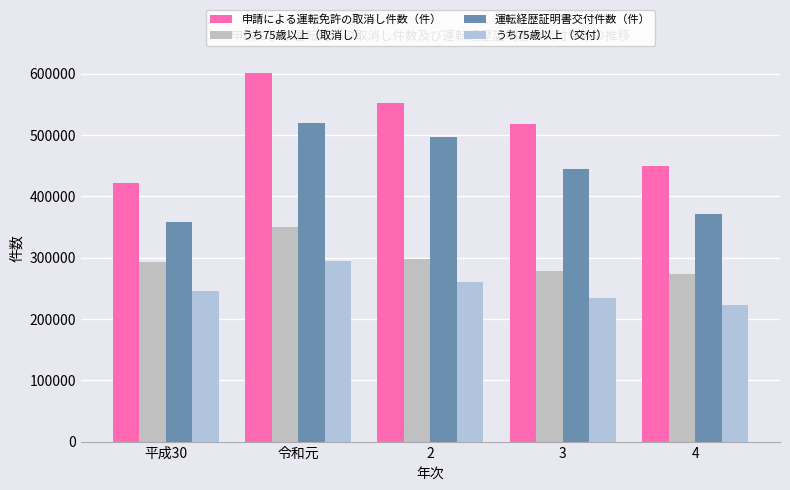

Rank the categories by うち75歳以上（交付） value from lowest to highest.

4, 3, 平成30, 2, 令和元